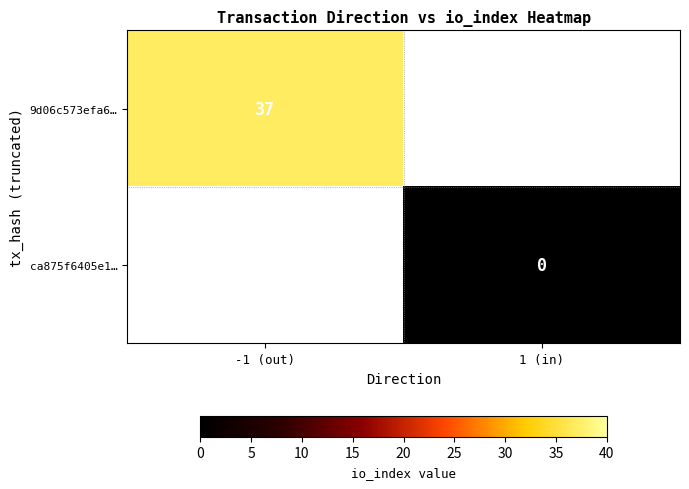

Count the number of categories in the chart.

2